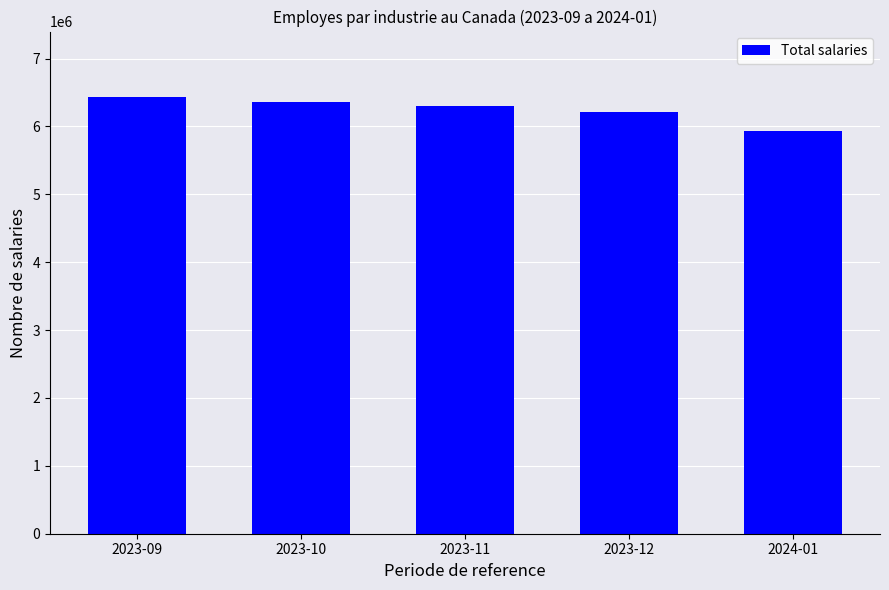

The value at 2023-10 is 6357505. True or false?

True